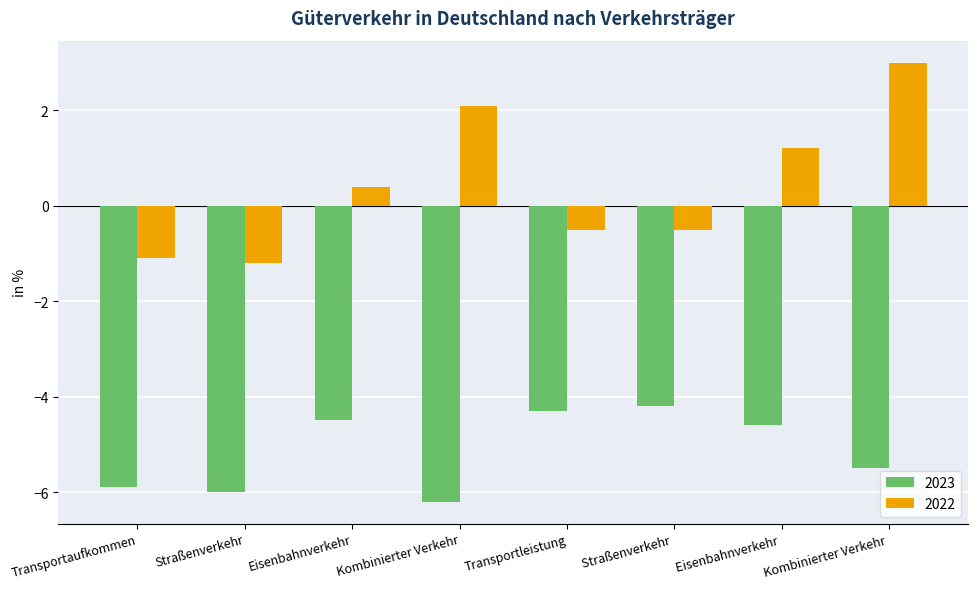

At which category does the chart reach its minimum across all series?

Kombinierter Verkehr